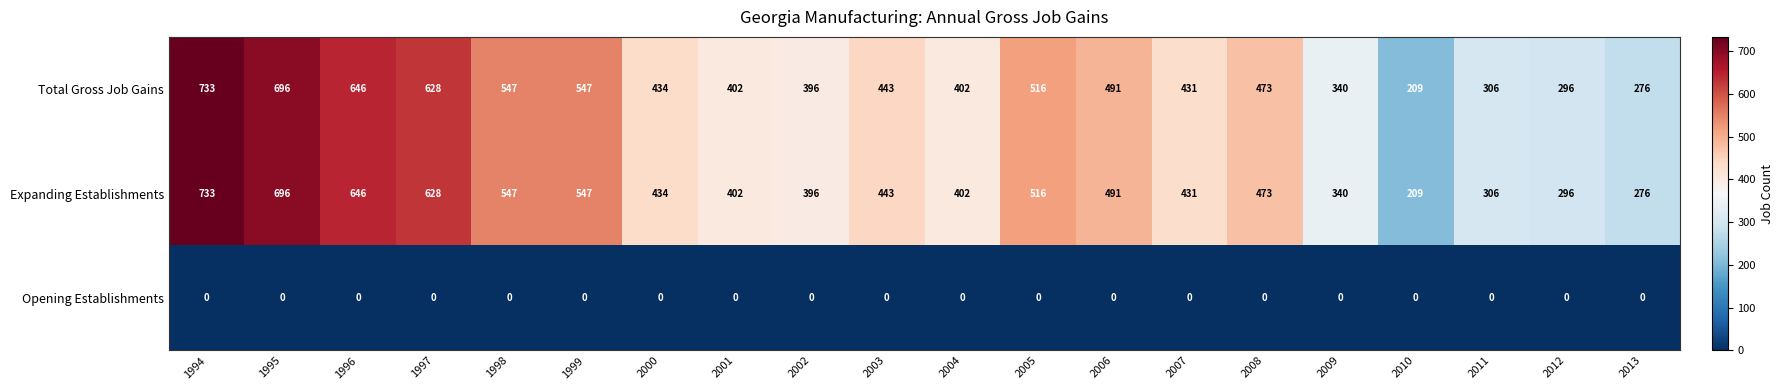

At how many categories does at least one series exceed 405?

12